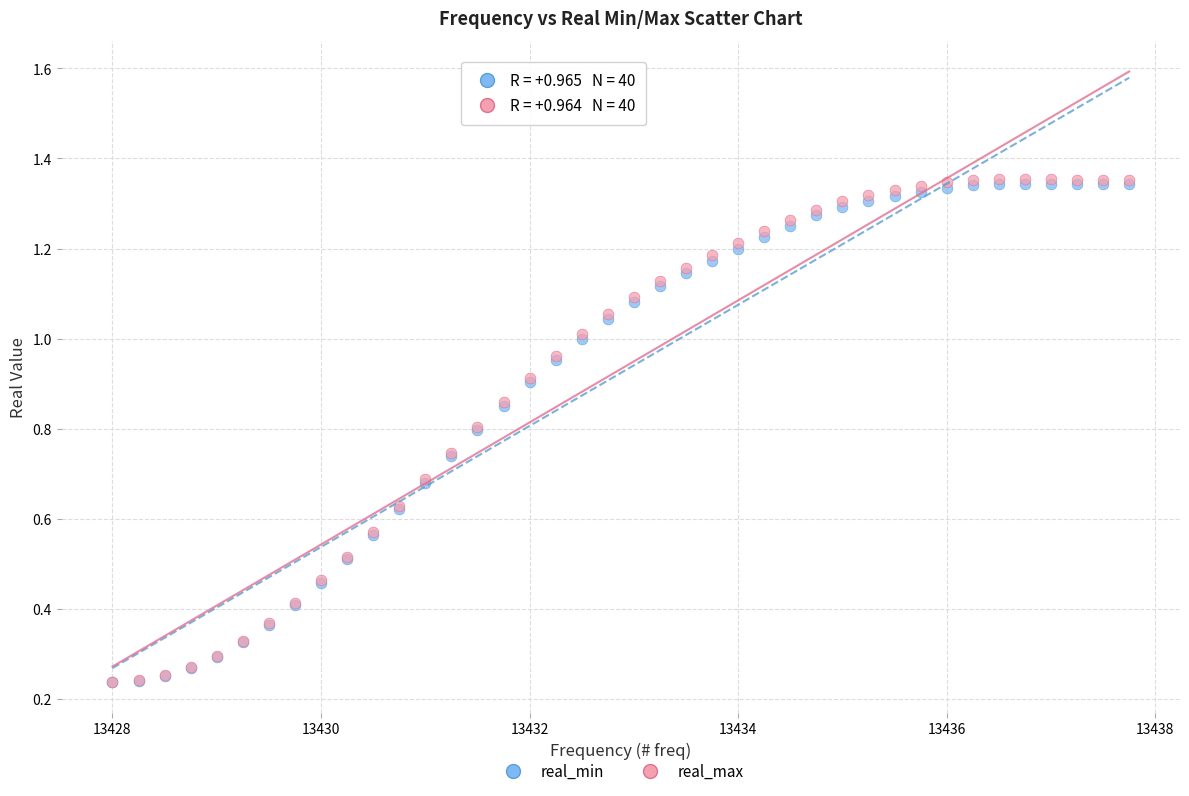

What are all the series names shown in the legend?

real_min, real_max